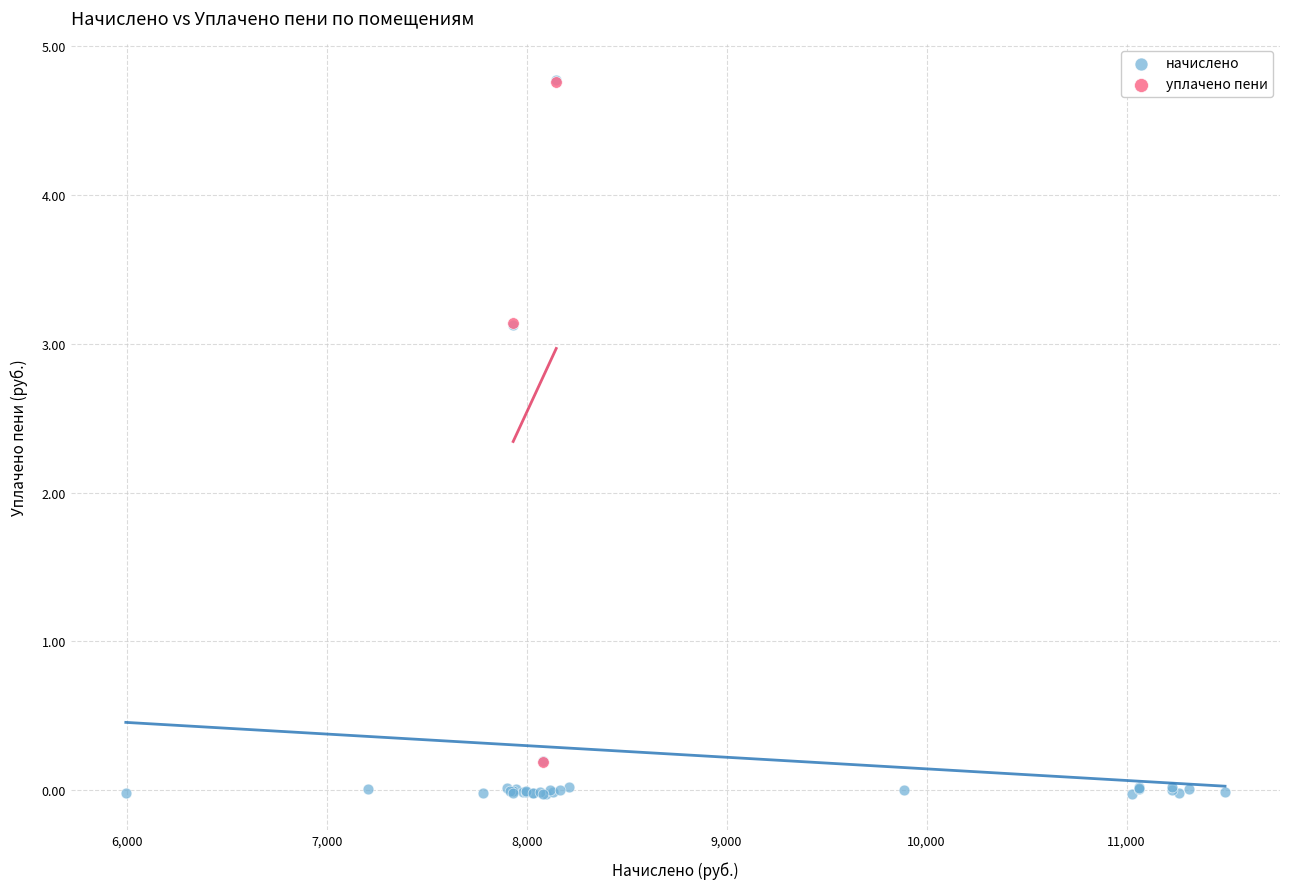

Which series reaches the minimum Y coordinate?

начислено